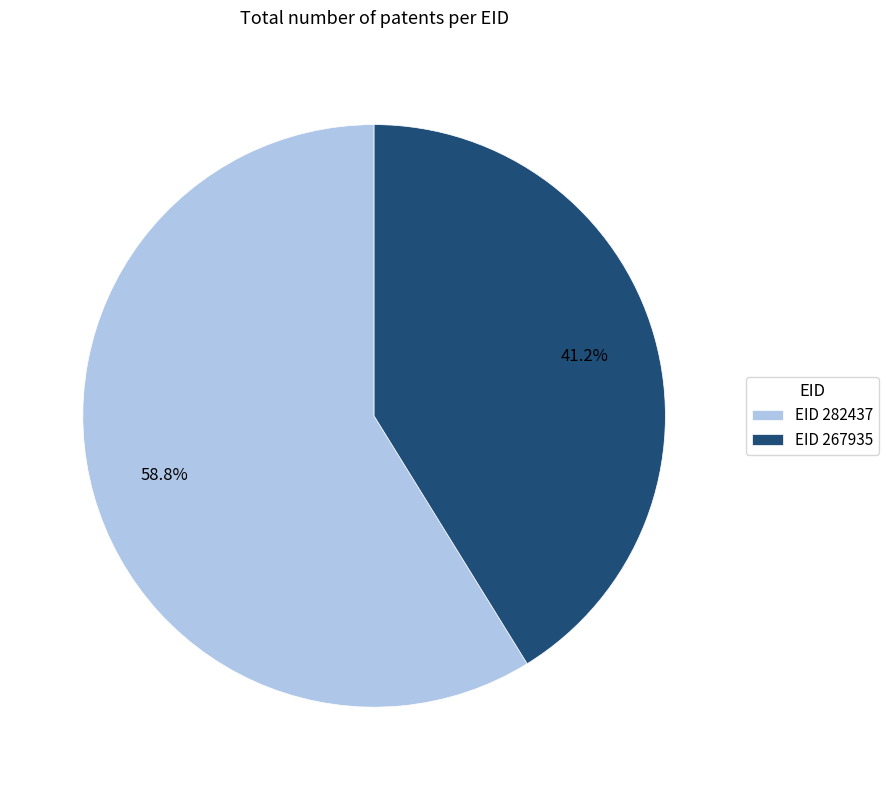

Do EID 282437 and EID 267935 together represent more than half of the pie?

Yes